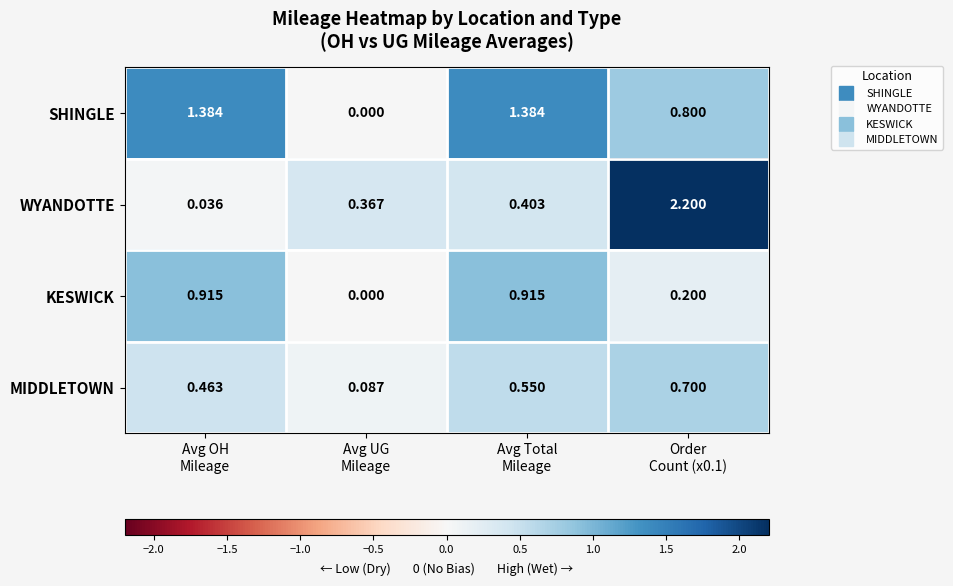

Rank the series by their maximum value, from lowest to highest.

MIDDLETOWN, KESWICK, SHINGLE, WYANDOTTE